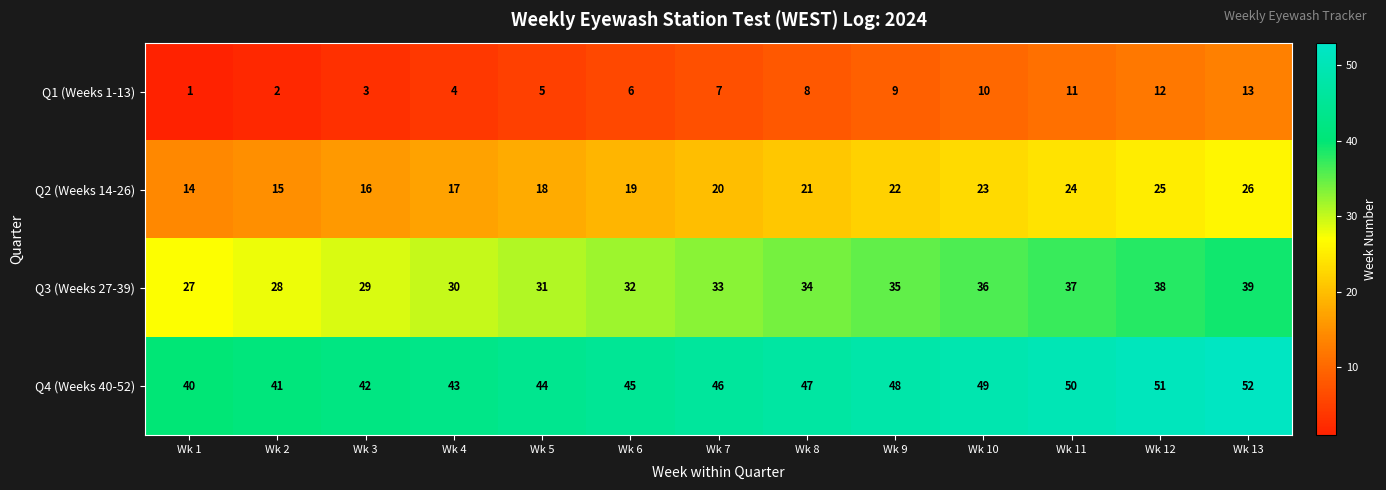

Read the Q4 (Weeks 40-52) value at Wk 6.

45